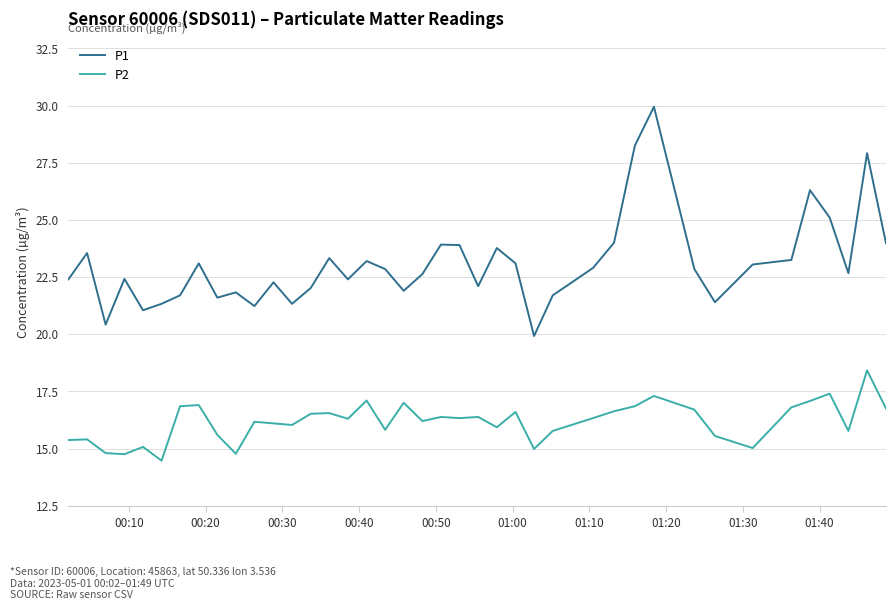

True or false: P1 and P2 cross at least once.

False